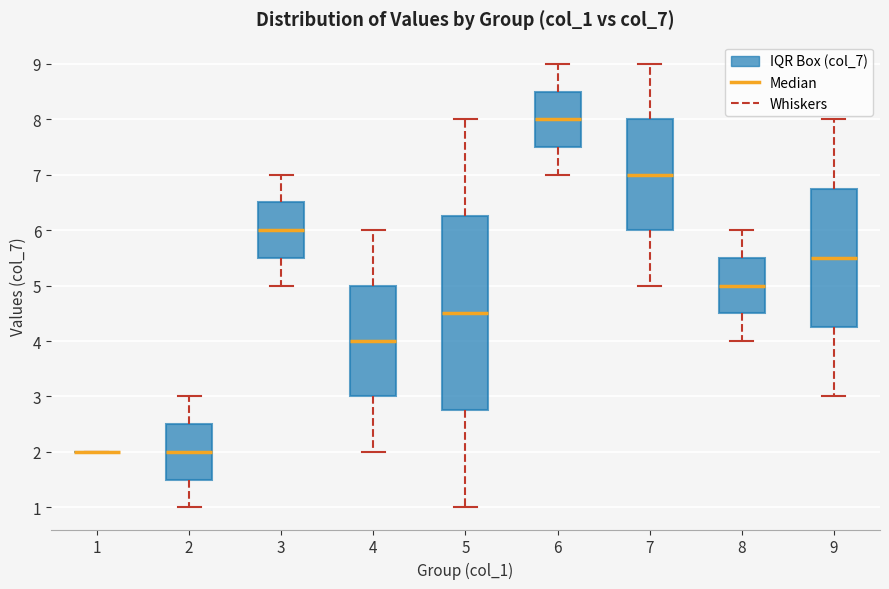

Reading left to right, transcribe this box plot: for each box, give where its median line is, the range the box spans, and where its two whiskers end, as read against the y-axis. The values are not printed on the chart, so give them approximately, as read against the axis.

1: box collapsed to a line at 2.0, whiskers 2.0 to 2.0
2: median 2.0, box 1.5 to 2.5, whiskers 1.0 to 3.0
3: median 6.0, box 5.5 to 6.5, whiskers 5.0 to 7.0
4: median 4.0, box 3.0 to 5.0, whiskers 2.0 to 6.0
5: median 4.5, box 2.8 to 6.3, whiskers 1.0 to 8.0
6: median 8.0, box 7.5 to 8.5, whiskers 7.0 to 9.0
7: median 7.0, box 6.0 to 8.0, whiskers 5.0 to 9.0
8: median 5.0, box 4.5 to 5.5, whiskers 4.0 to 6.0
9: median 5.5, box 4.3 to 6.8, whiskers 3.0 to 8.0